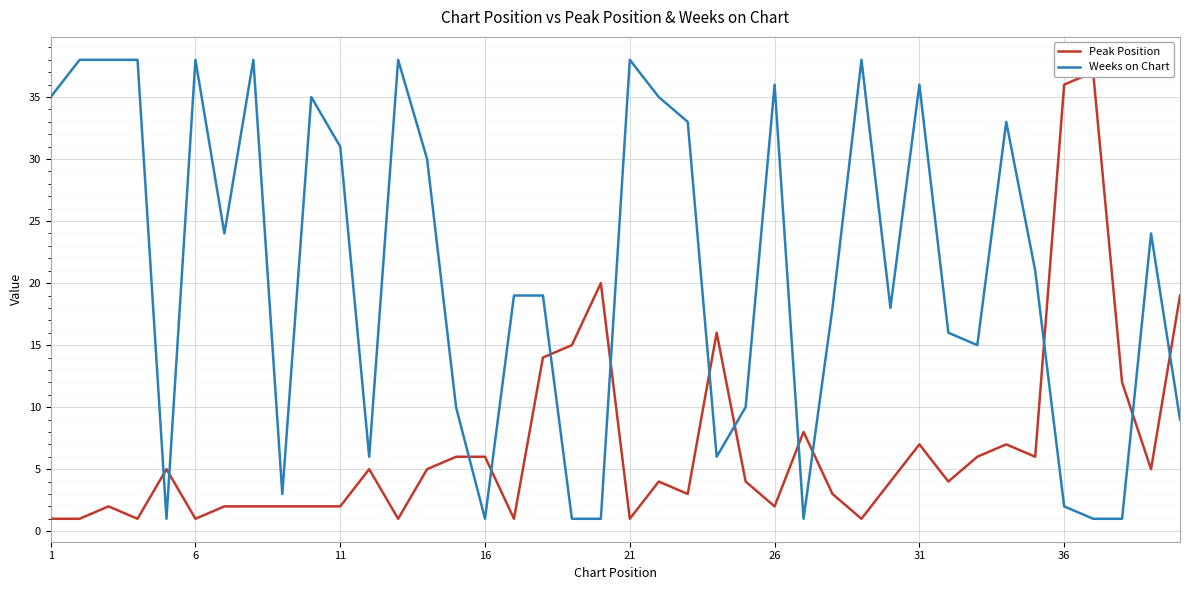

Reading left to right, list all the values displayed in this chart.

Peak Position: 1	1	2	1	5	1	2	2	2	2	2	5	1	5	6	6	1	14	15	20	1	4	3	16	4	2	8	3	1	4	7	4	6	7	6	36	37	12	5	19
Weeks on Chart: 35	38	38	38	1	38	24	38	3	35	31	6	38	30	10	1	19	19	1	1	38	35	33	6	10	36	1	18	38	18	36	16	15	33	21	2	1	1	24	9